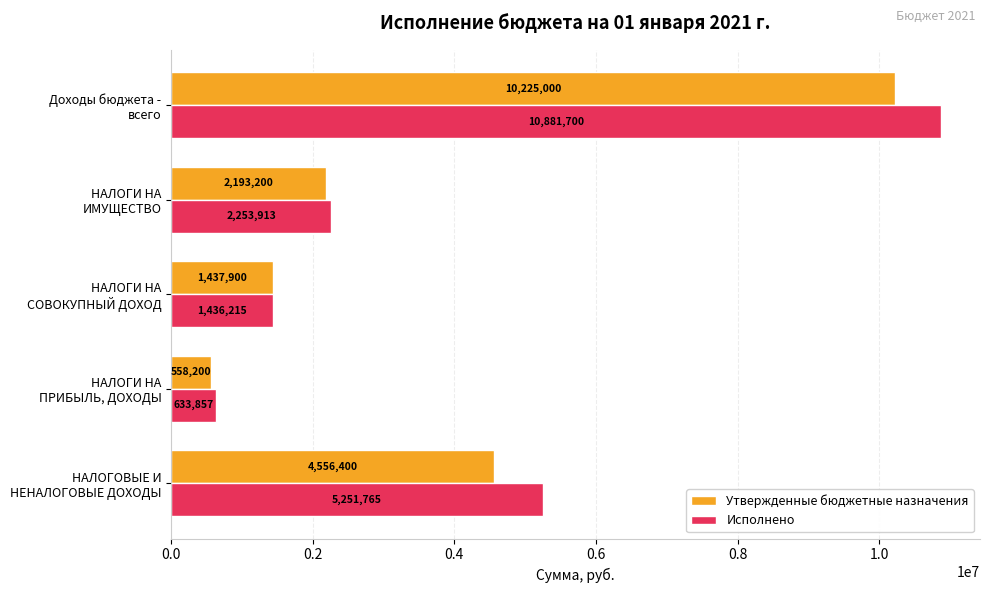

Which series has the largest total across all categories?

Исполнено